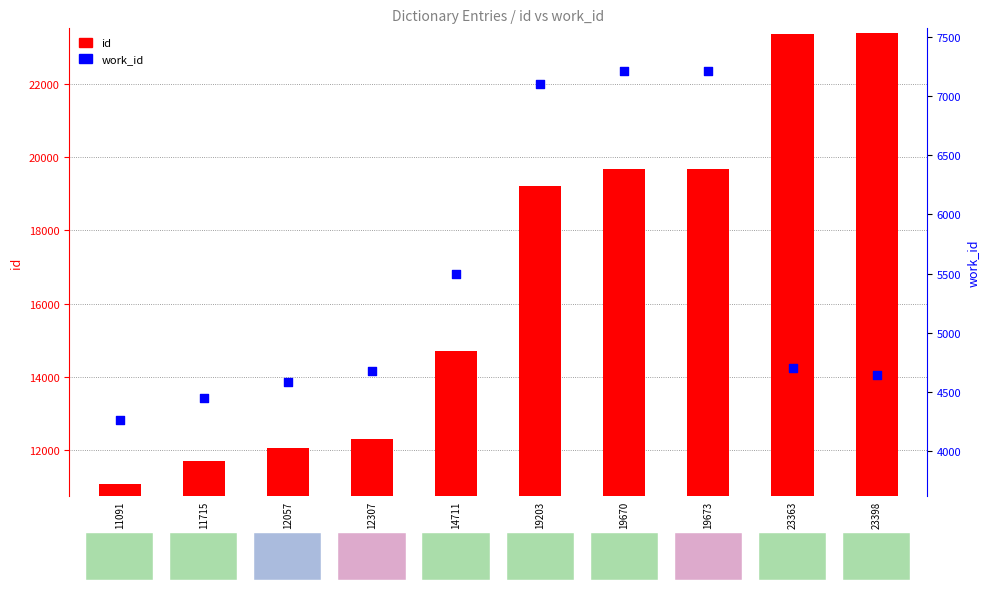

At how many categories does at least one series exceed 21502?

2